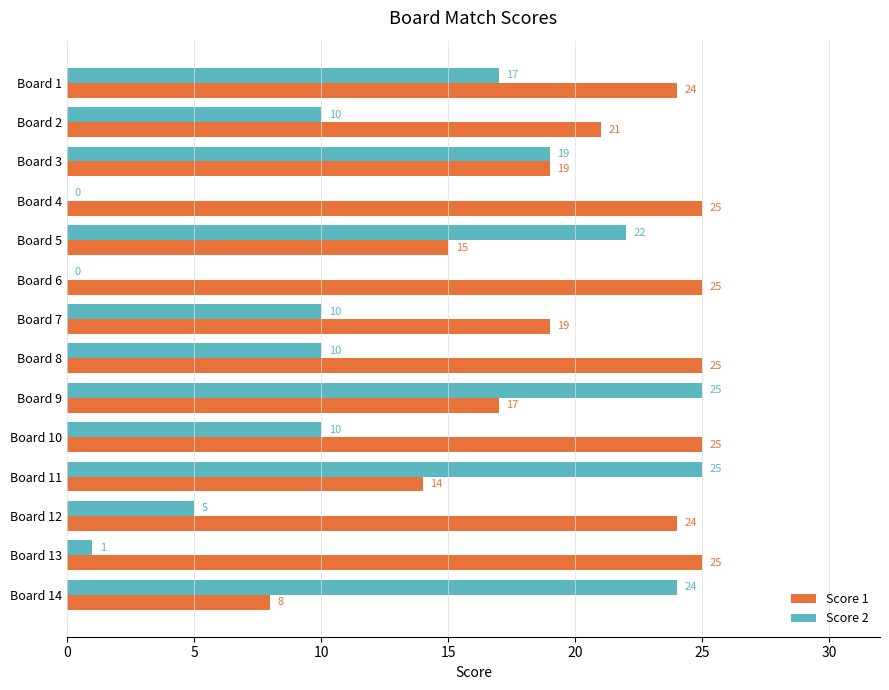

What is the maximum value for Score 1?

25